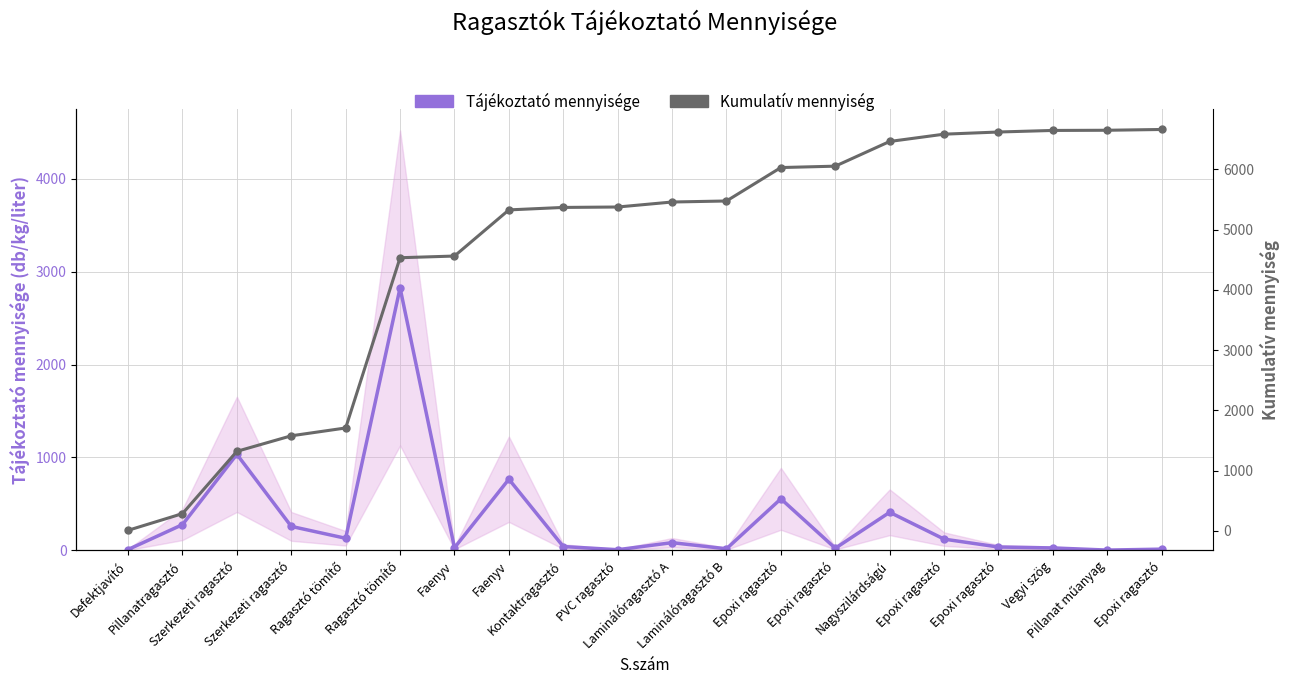

What is the total value across all series at Epoxi ragasztó?

6586